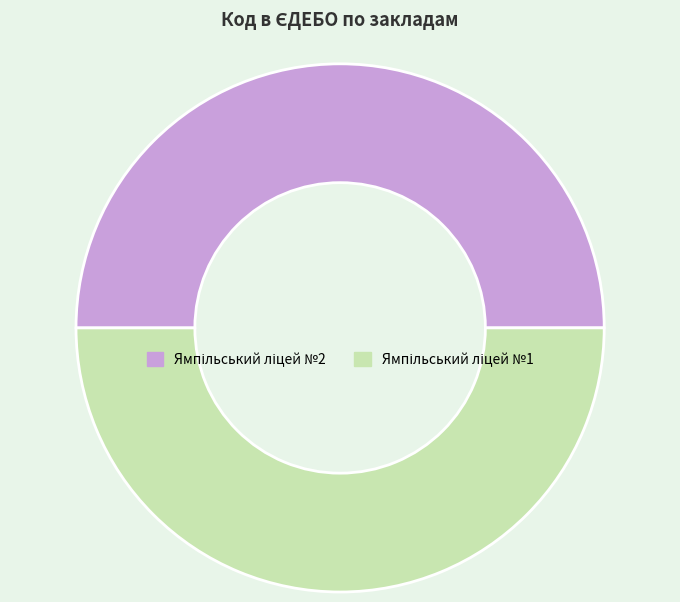

Count the number of slices in the pie.

2